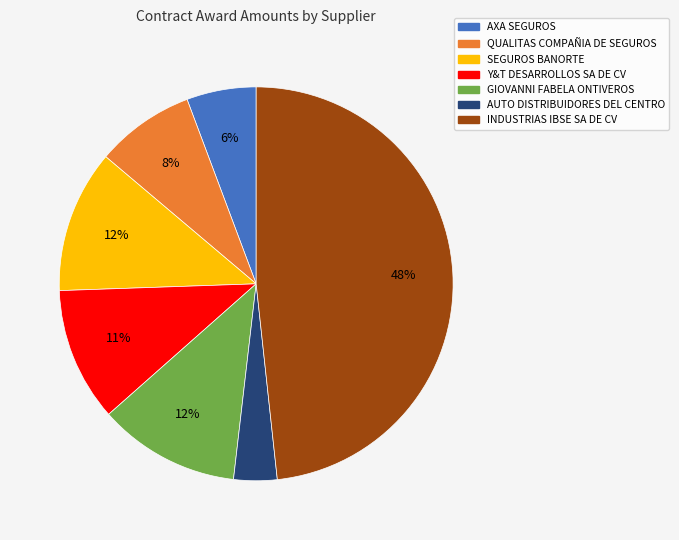

Which slice is the largest?

INDUSTRIAS IBSE SA DE CV